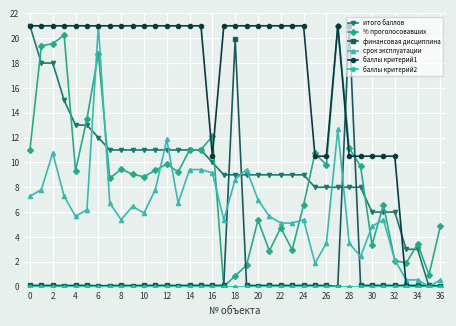

True or false: % проголосовавших has more than 1 interior local peaks.

True